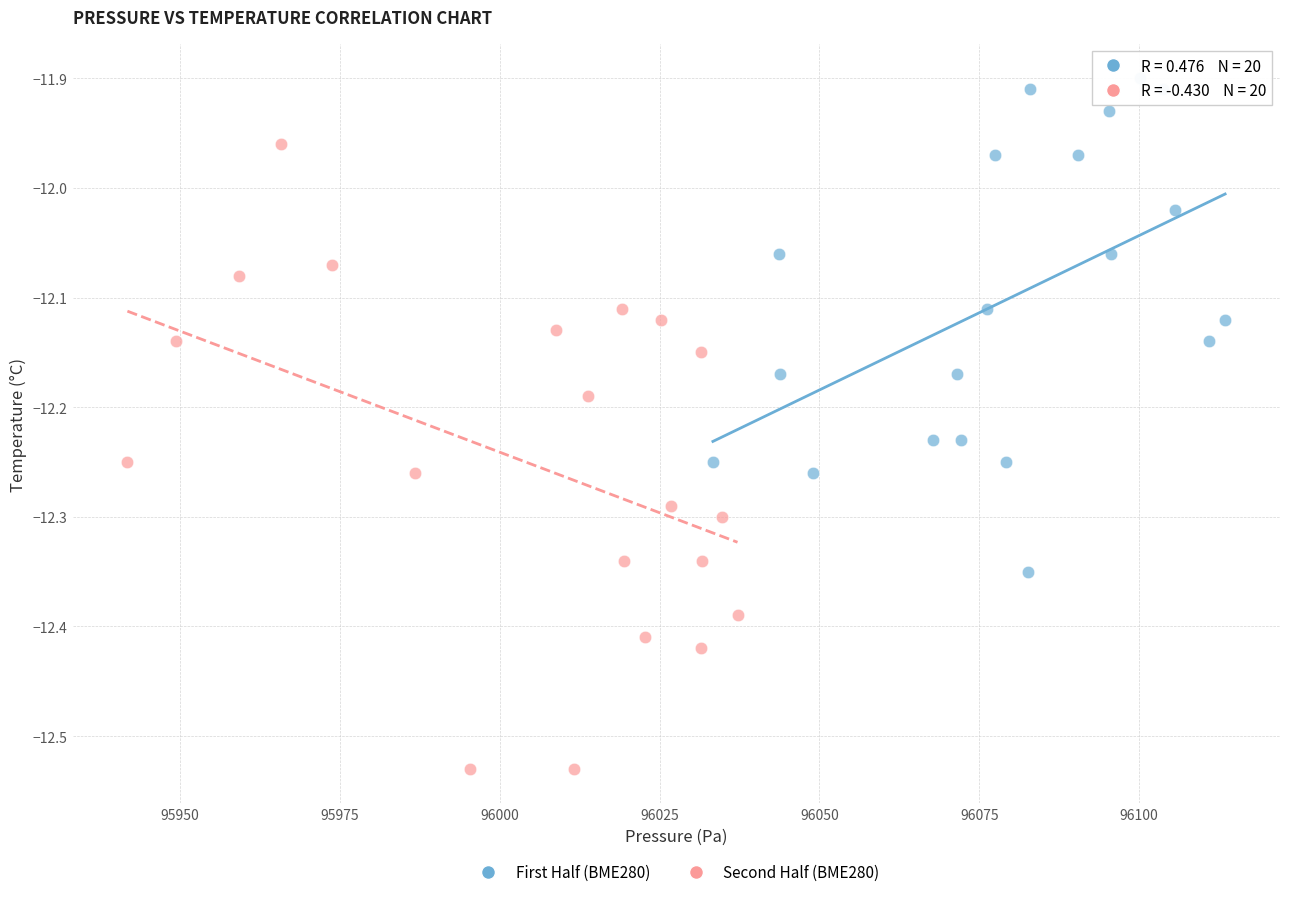

What are all the series names shown in the legend?

First Half (BME280), Second Half (BME280)